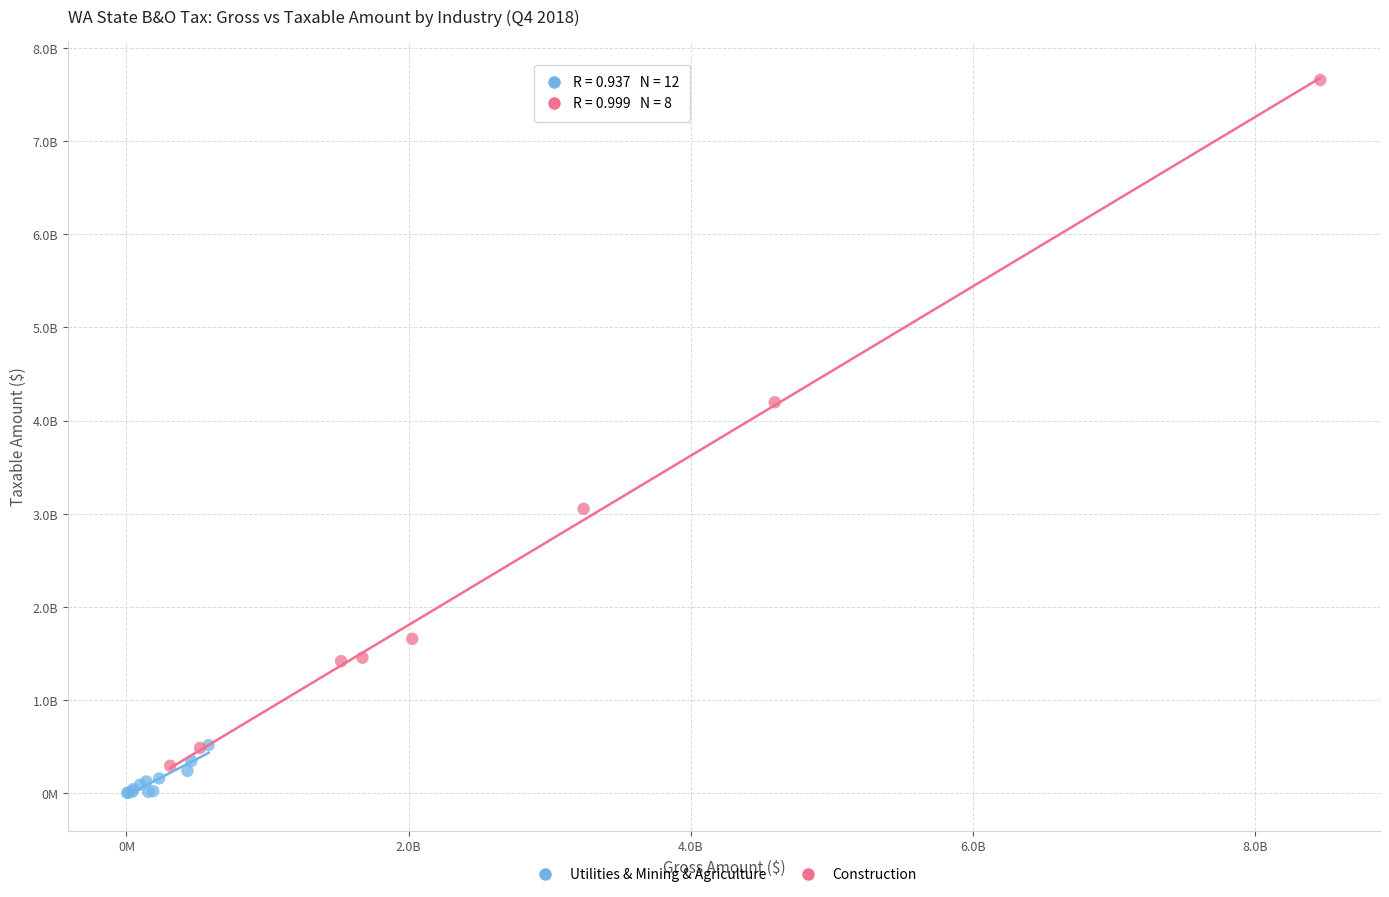

What are all the series names shown in the legend?

Utilities & Mining & Agriculture, Construction